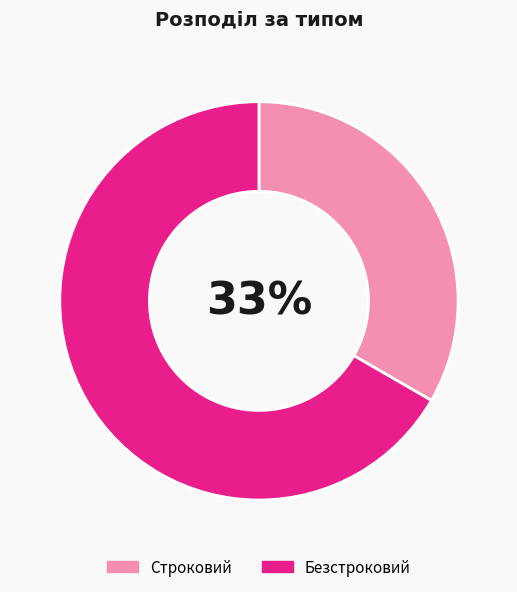

How many segments does this pie chart have?

2